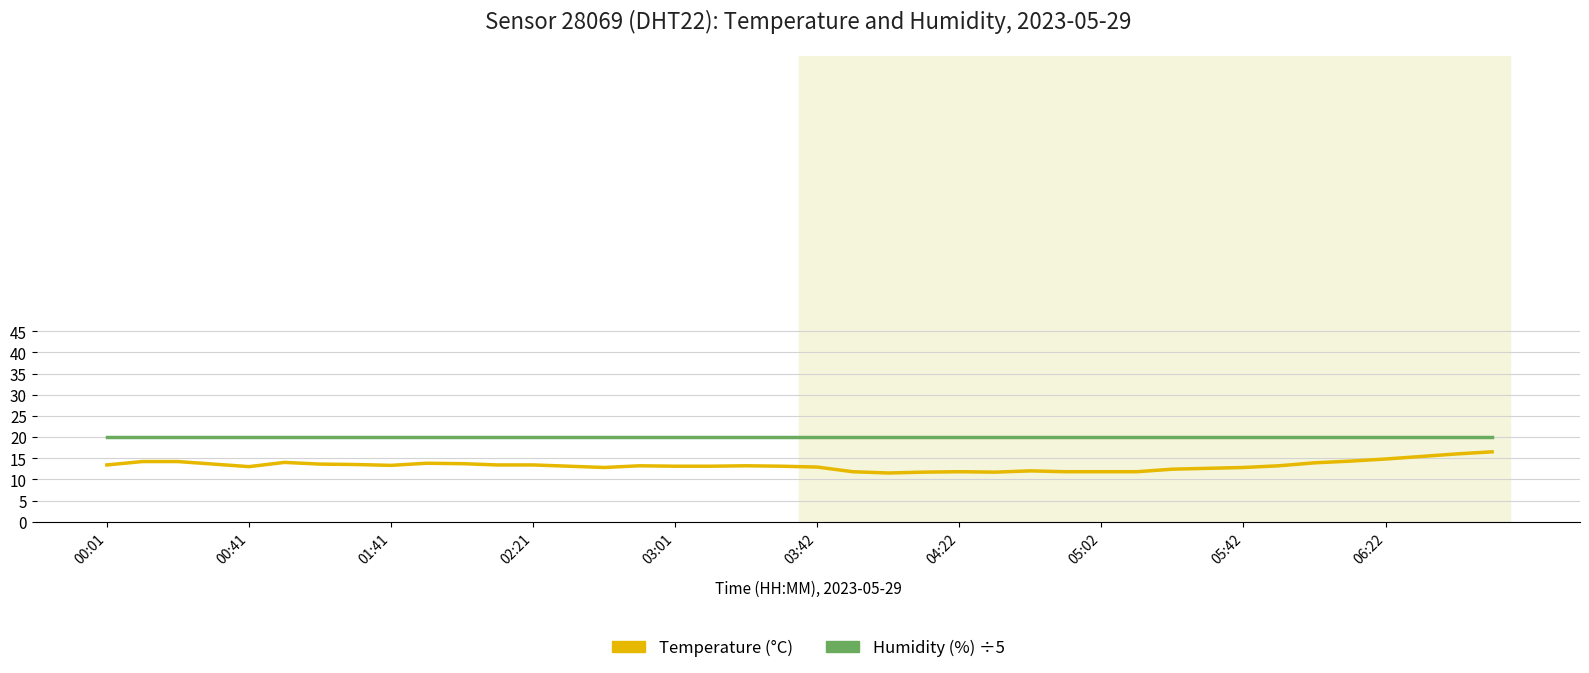

What is the minimum value shown in the chart?

11.5